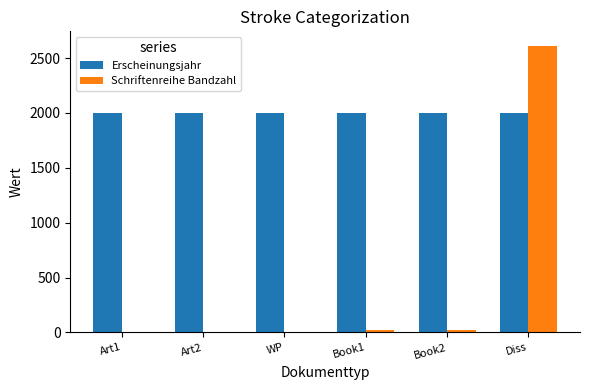

What is the maximum value for Schriftenreihe Bandzahl?

2613